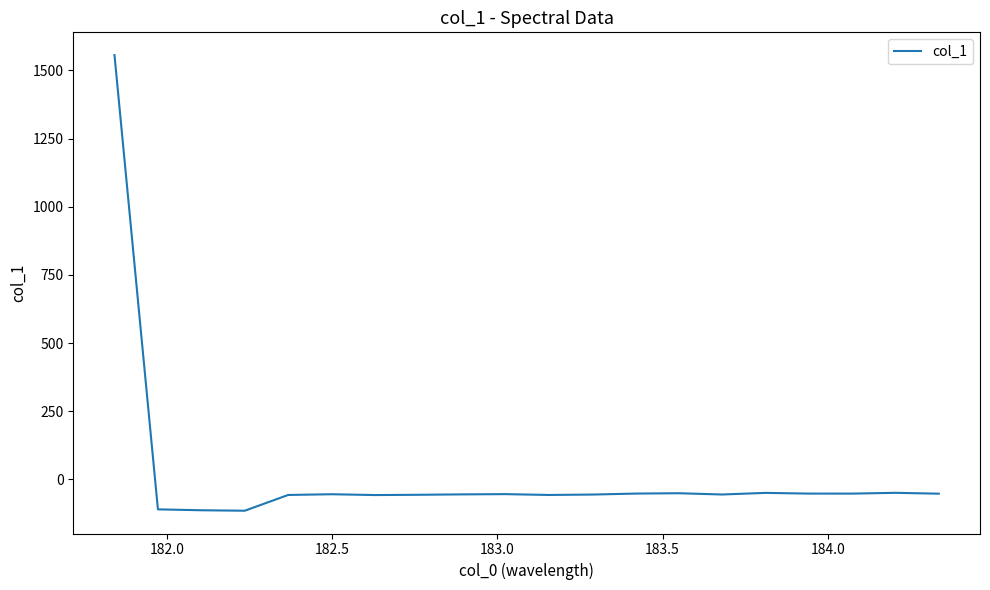

What is the maximum value shown in the chart?

1556.0